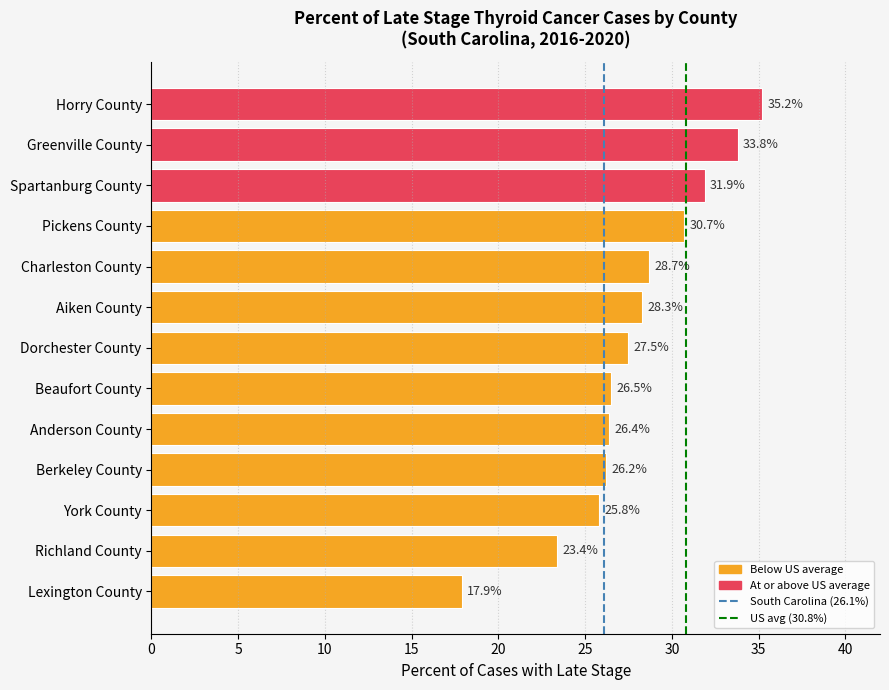

What is the difference between the second highest and second lowest values?

10.4